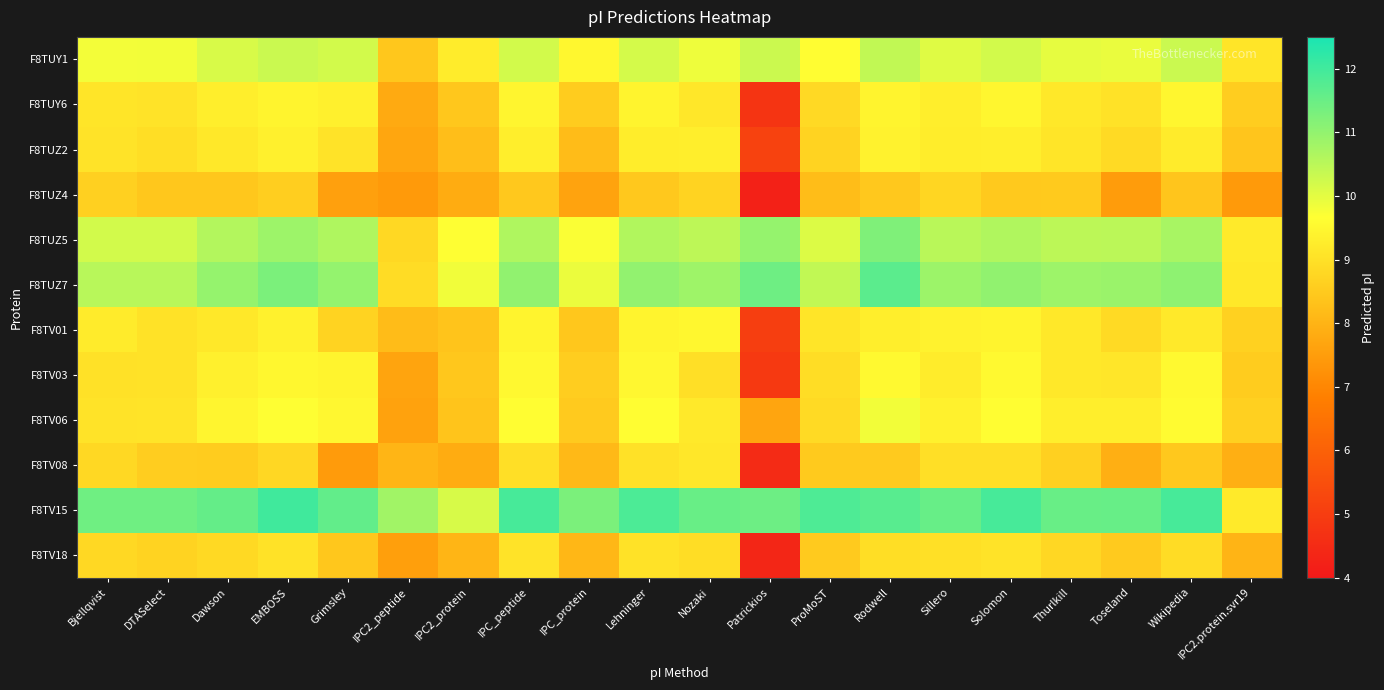

What is the smallest value displayed?

4.2